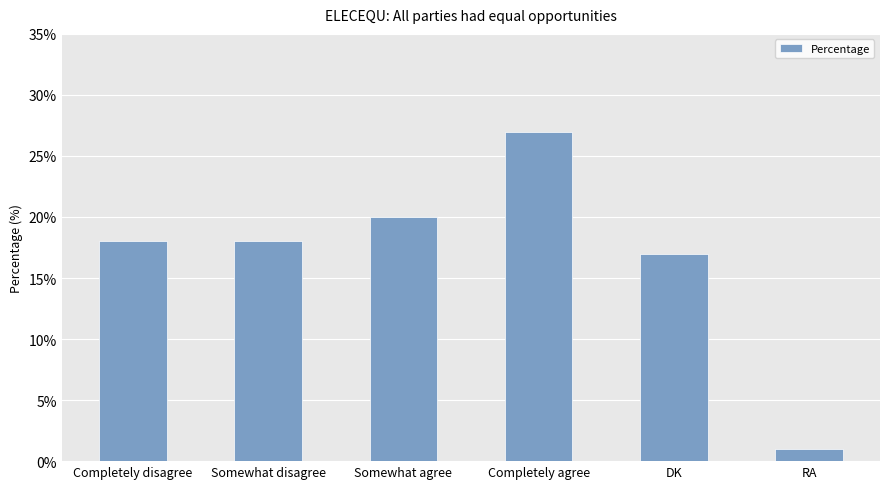

Does the chart contain stacked bars?

No